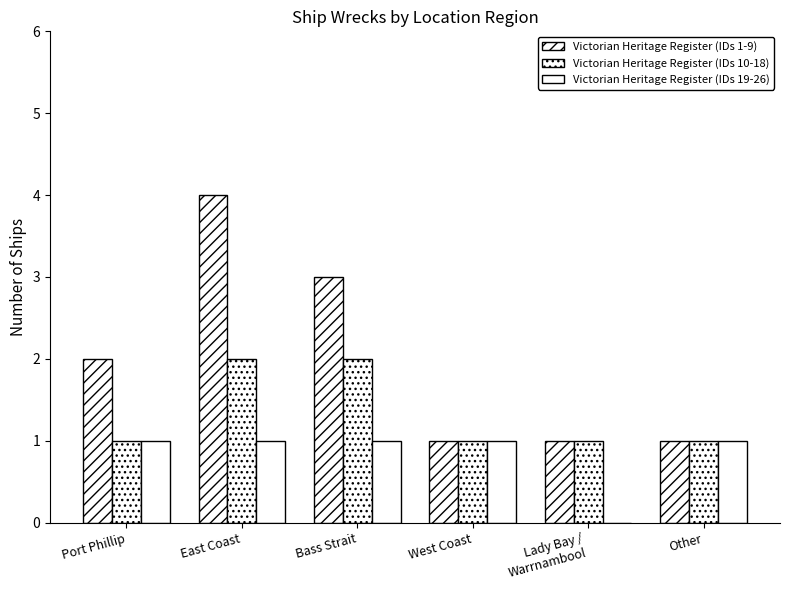

Reading left to right, list all the values displayed in this chart.

Victorian Heritage Register (IDs 1-9): Port Phillip=2	East Coast=4	Bass Strait=3	West Coast=1	Lady Bay /
Warrnambool=1	Other=1
Victorian Heritage Register (IDs 10-18): Port Phillip=1	East Coast=2	Bass Strait=2	West Coast=1	Lady Bay /
Warrnambool=1	Other=1
Victorian Heritage Register (IDs 19-26): Port Phillip=1	East Coast=1	Bass Strait=1	West Coast=1	Lady Bay /
Warrnambool=0	Other=1